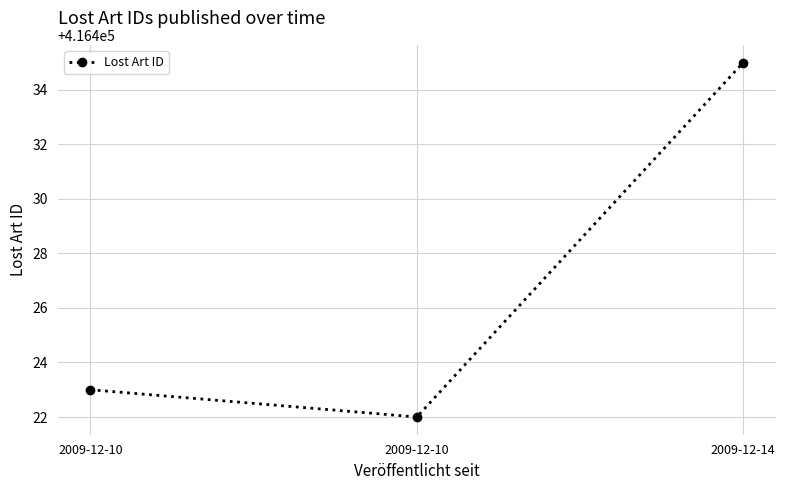

How many data points are less than 416423?

1